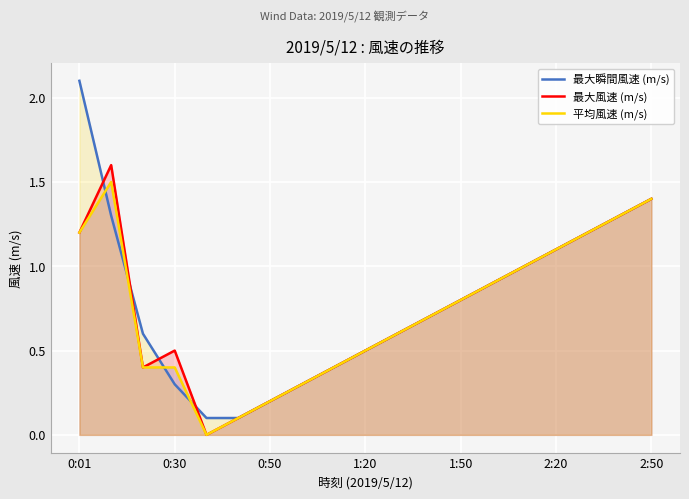

Reading left to right, extract all data points from this chart.

最大瞬間風速 (m/s): 2.1	1.3	0.6	0.3	0.1	0.1	0.2	0.3	0.4	0.5	0.6	0.7	0.8	0.9	1.0	1.1	1.2	1.3	1.4
最大風速 (m/s): 1.2	1.6	0.4	0.5	0.0	0.1	0.2	0.3	0.4	0.5	0.6	0.7	0.8	0.9	1.0	1.1	1.2	1.3	1.4
平均風速 (m/s): 1.2	1.5	0.4	0.4	0.0	0.1	0.2	0.3	0.4	0.5	0.6	0.7	0.8	0.9	1.0	1.1	1.2	1.3	1.4